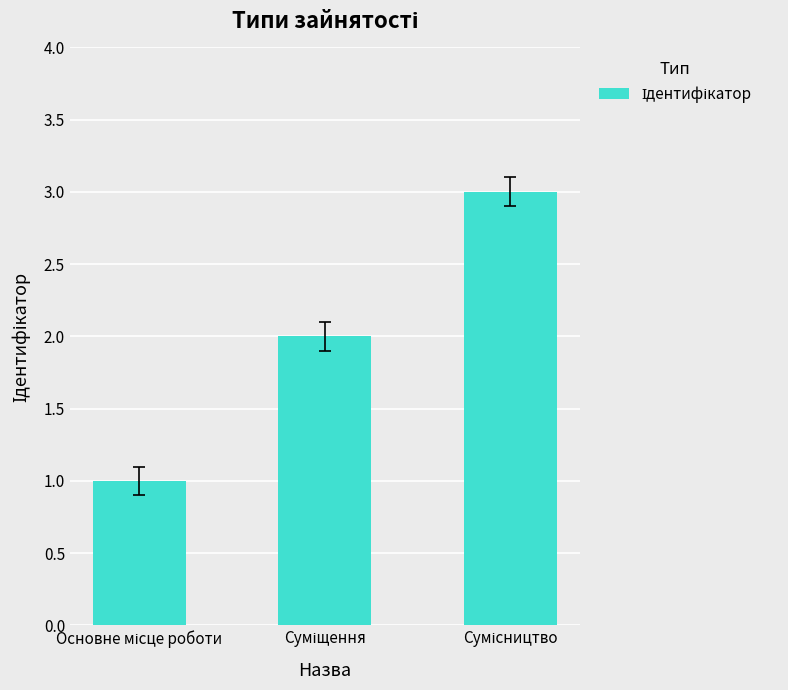

What is the maximum value shown in the chart?

3